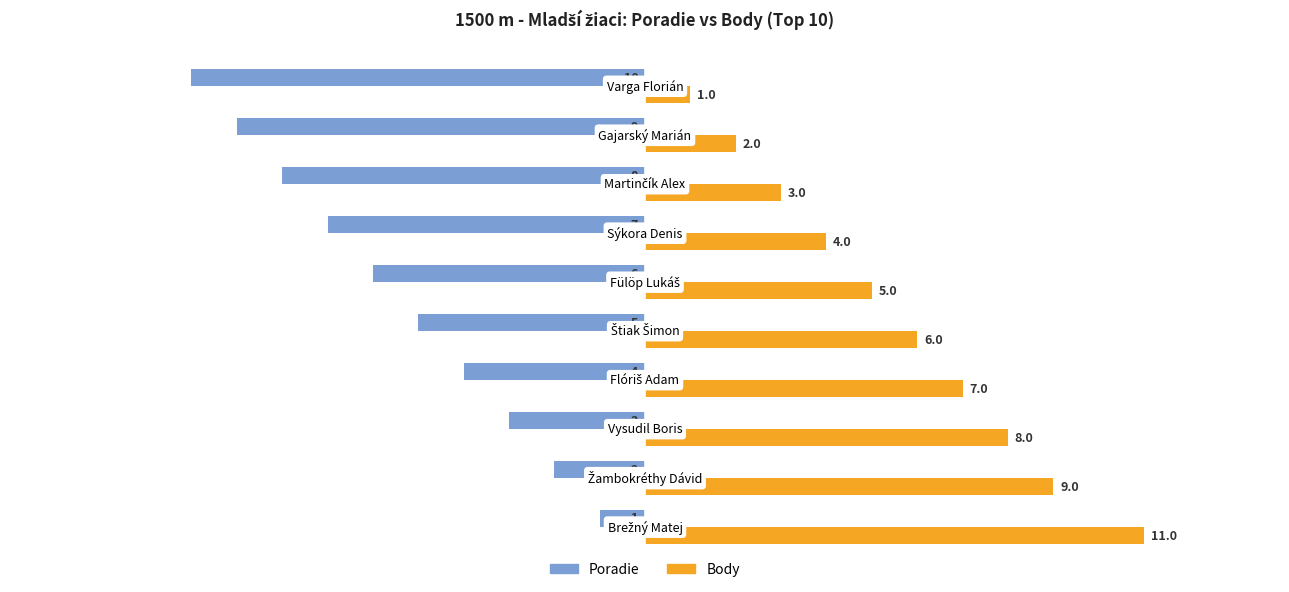

Which series has the largest total across all categories?

Body